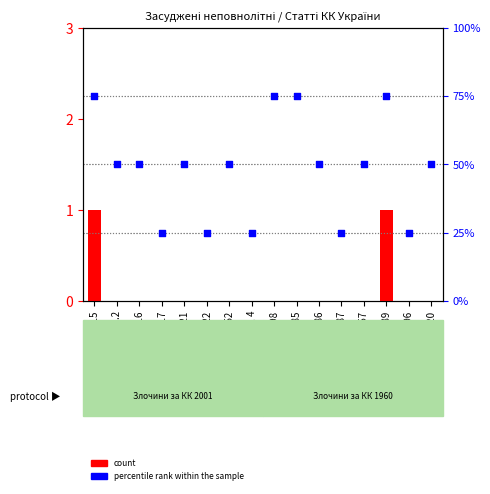

At which category is the sum across all series the highest?

115